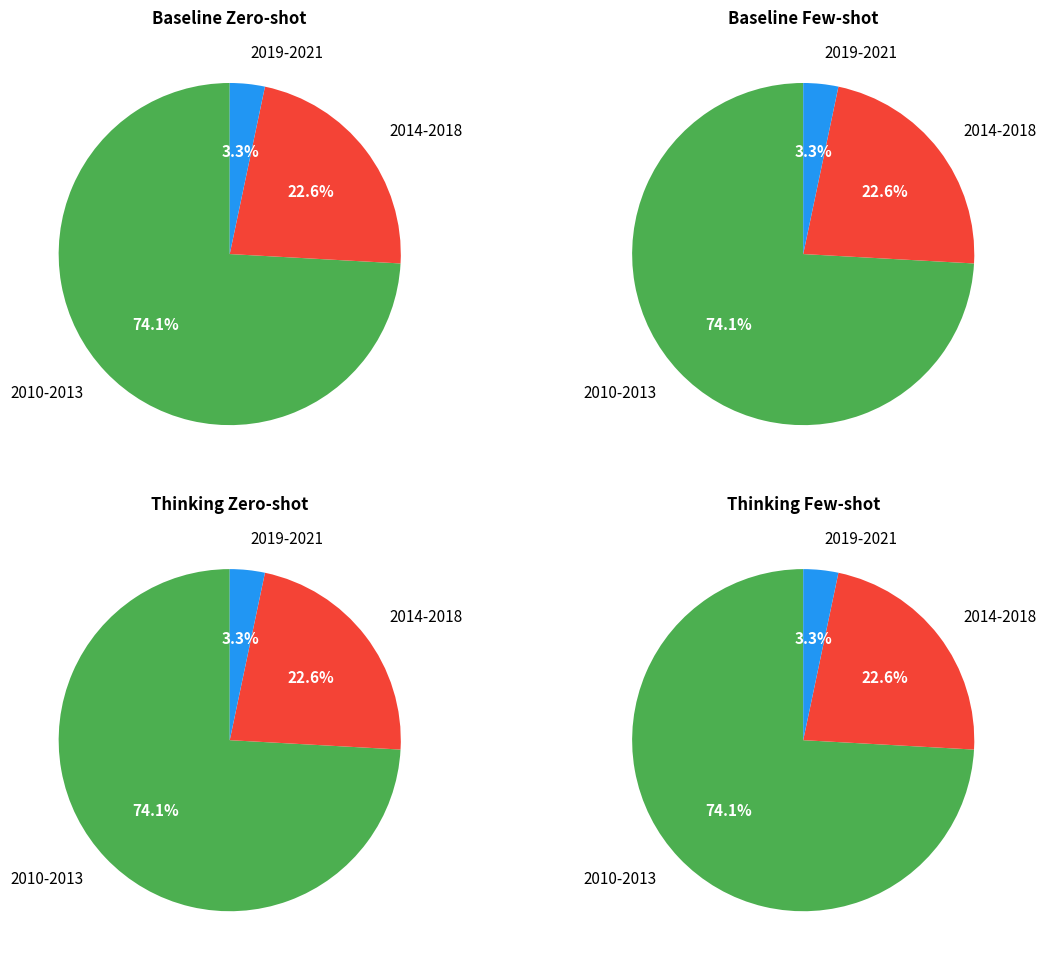

Combined, do 2017 and 2016 account for over 50%?

No